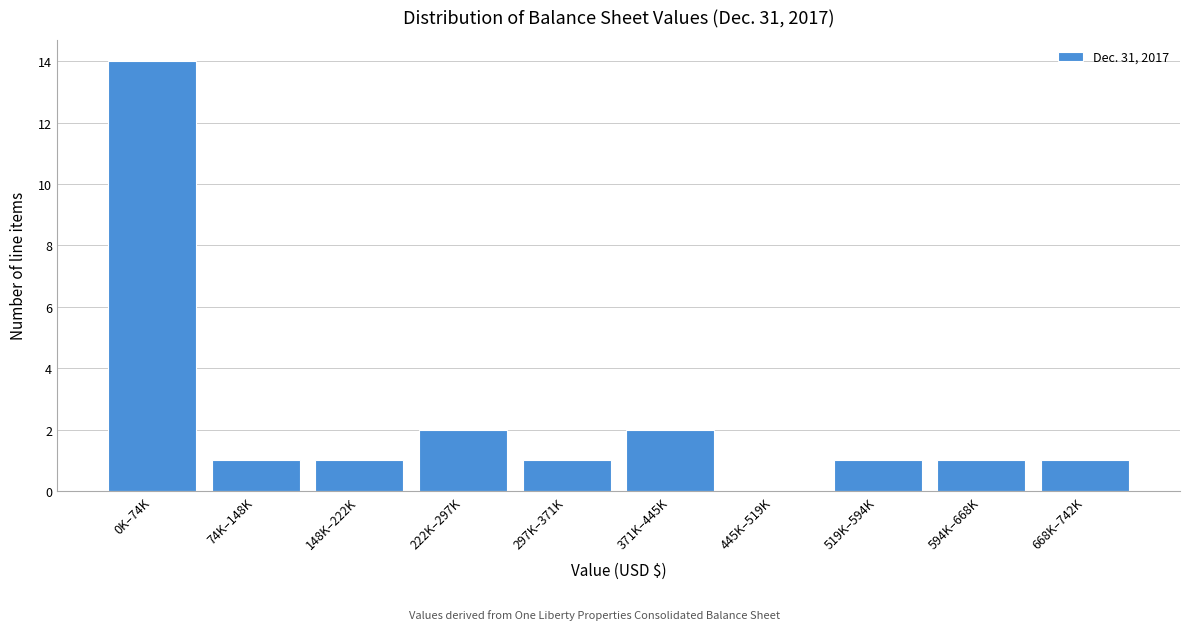

Reading left to right, what are all the values shown in this chart?

0K–74K=14	74K–148K=1	148K–222K=1	222K–297K=2	297K–371K=1	371K–445K=2	445K–519K=0	519K–594K=1	594K–668K=1	668K–742K=1